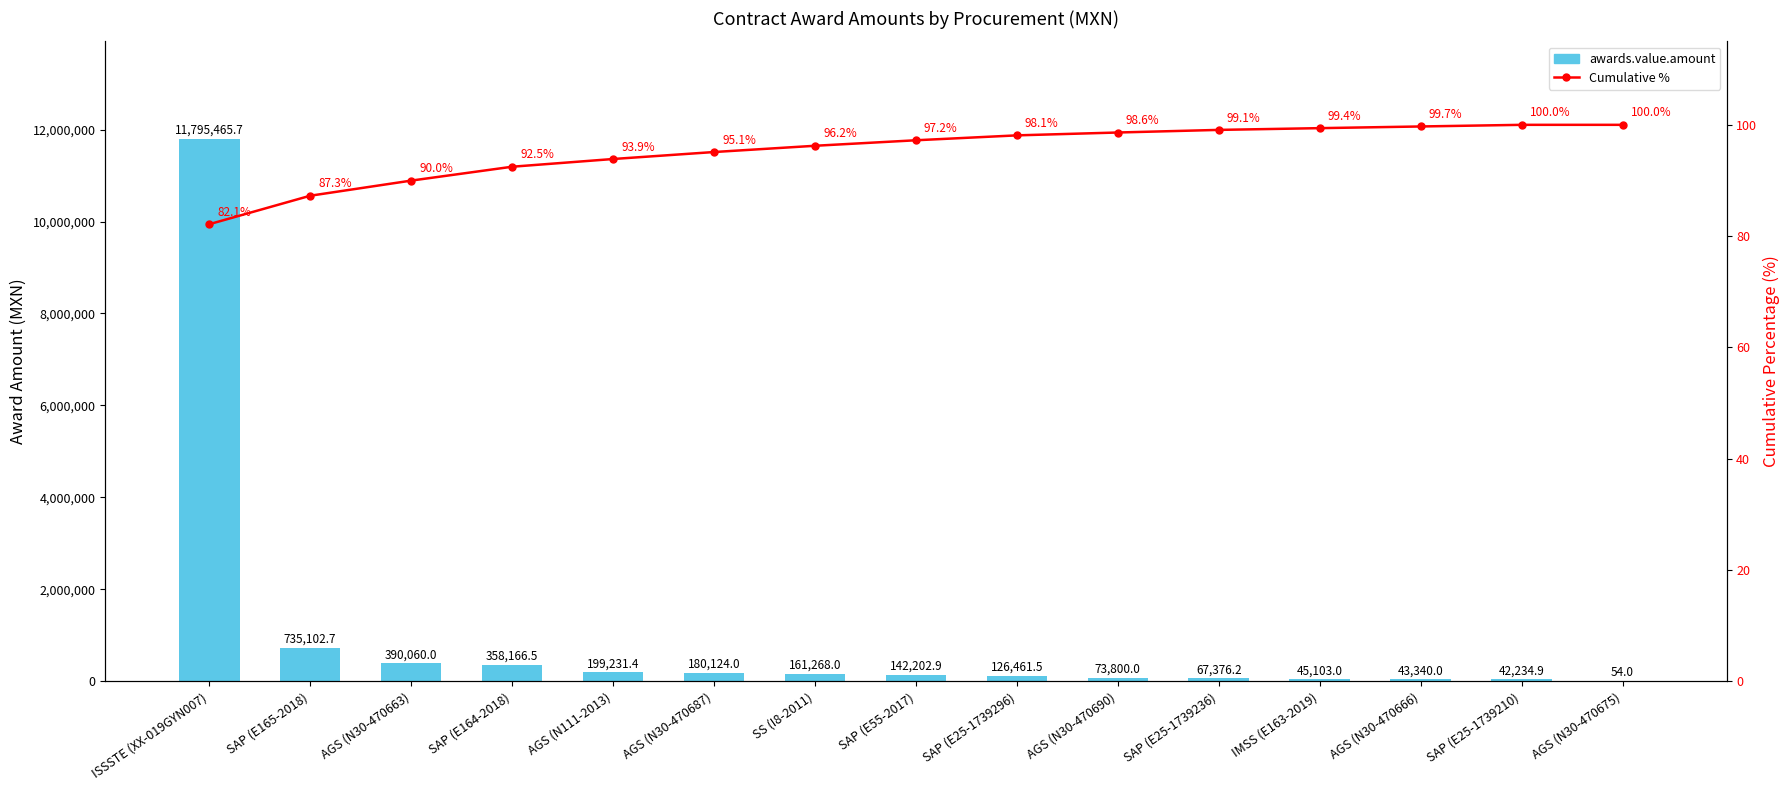

What is the average value of the Cumulative % series?

95.3